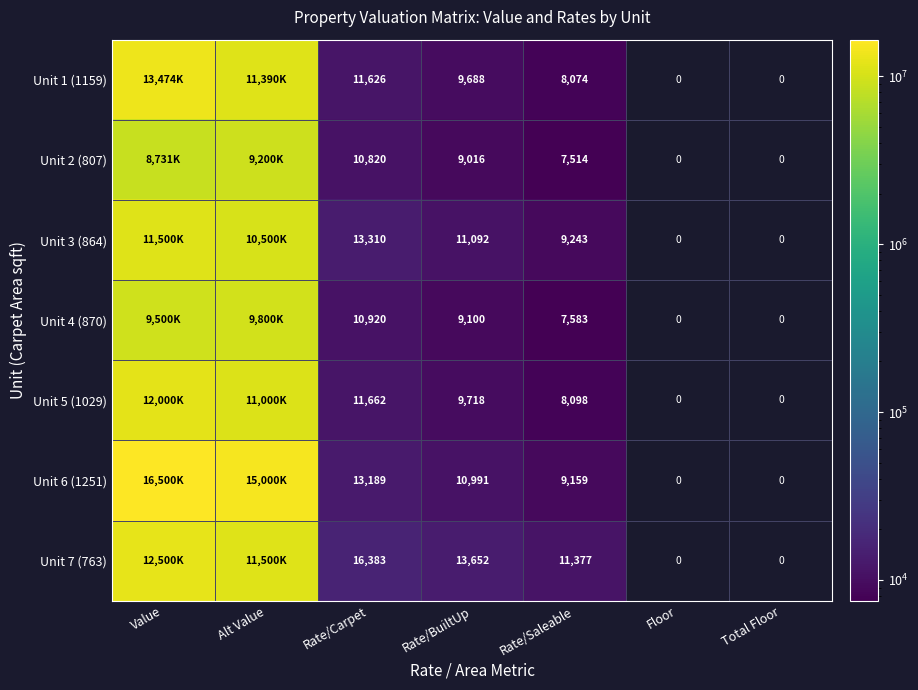

What is the spread (max minus min) of values at Rate/BuiltUp?

4636